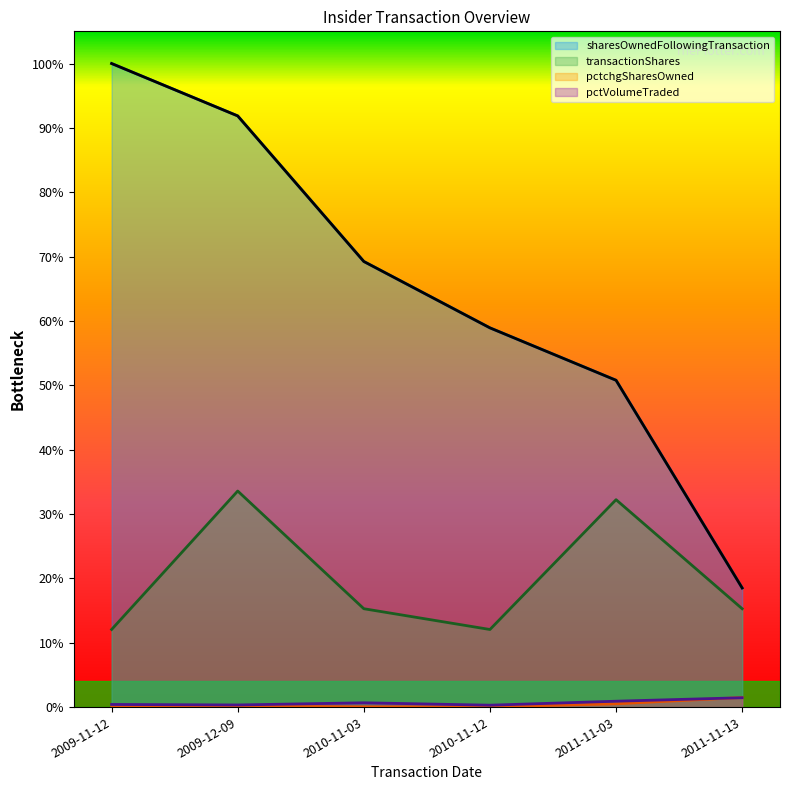

At which label is pctVolumeTraded closest to 0?

2010-11-12